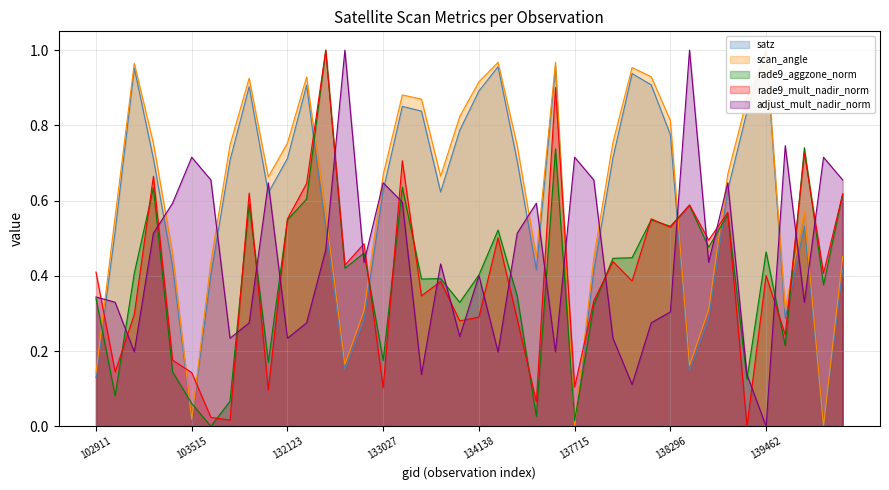

Which series changed the most between 132123 and 139462?

satz